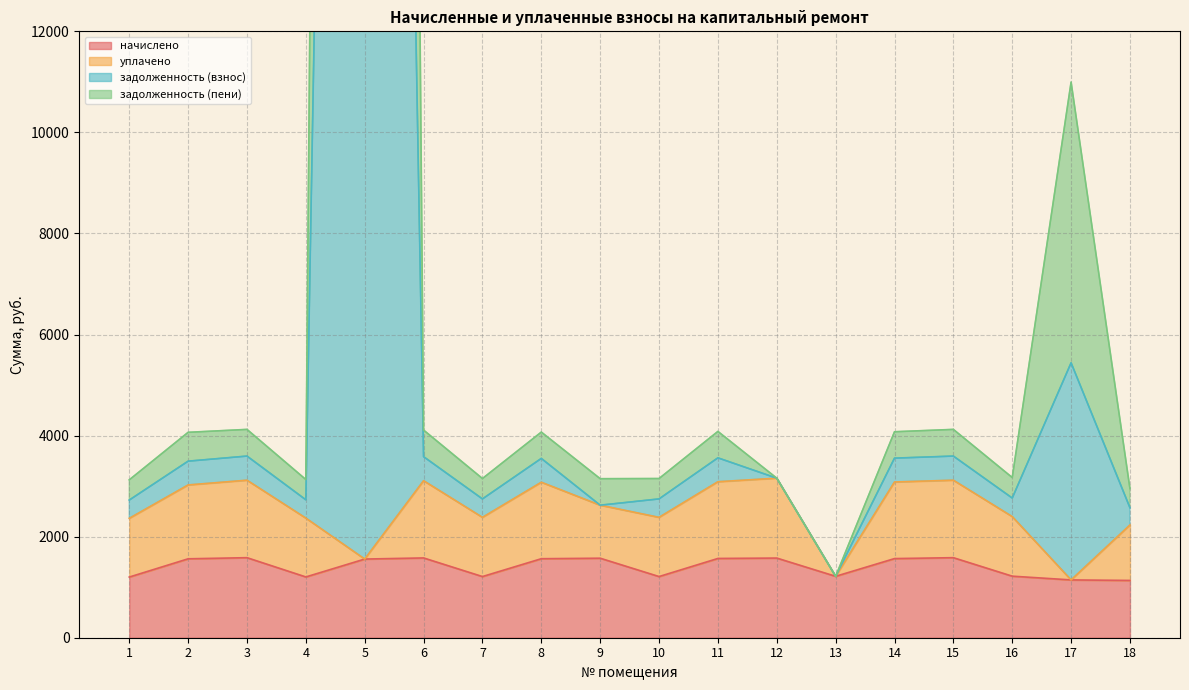

The value of начислено at 15 is 1584.0. True or false?

True